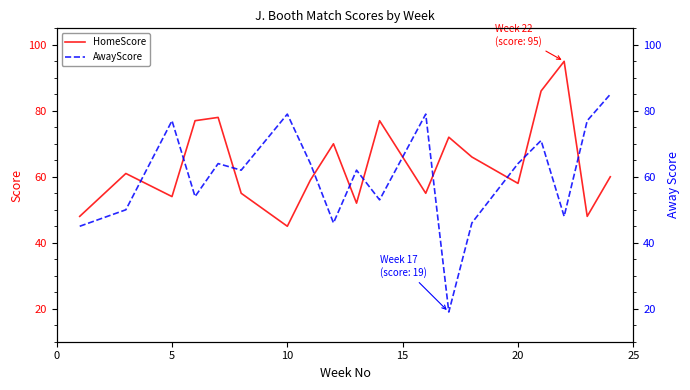

What is the sum of all HomeScore values?

1216